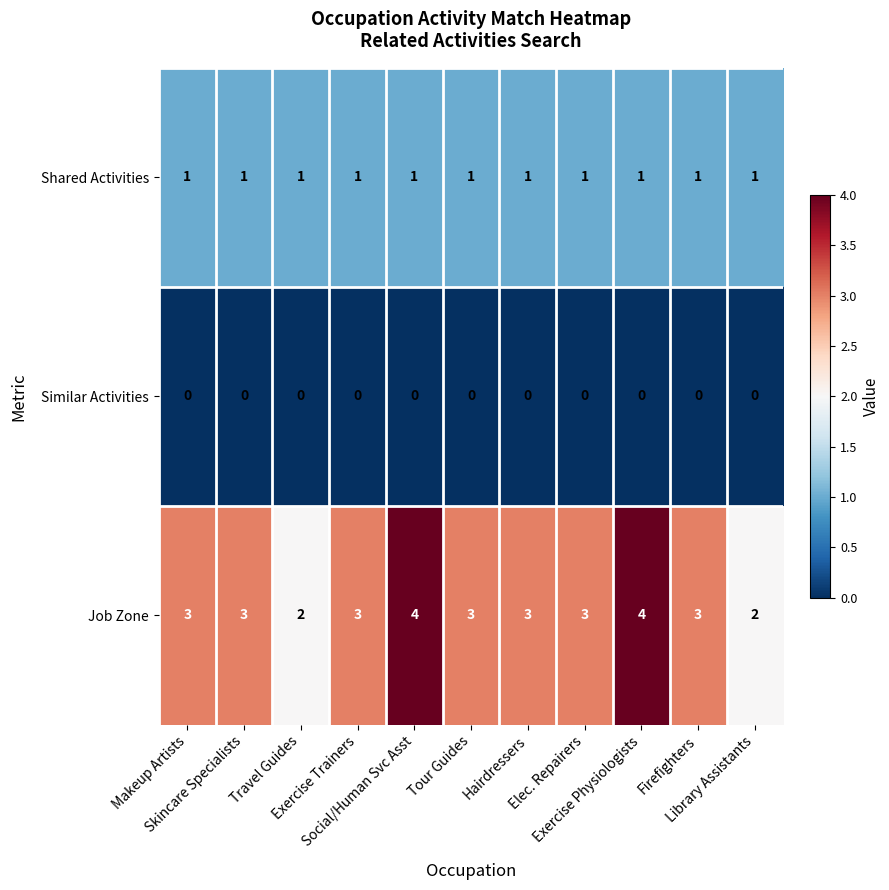

At Tour Guides, list the series in order from largest to smallest.

Job Zone, Shared Activities, Similar Activities